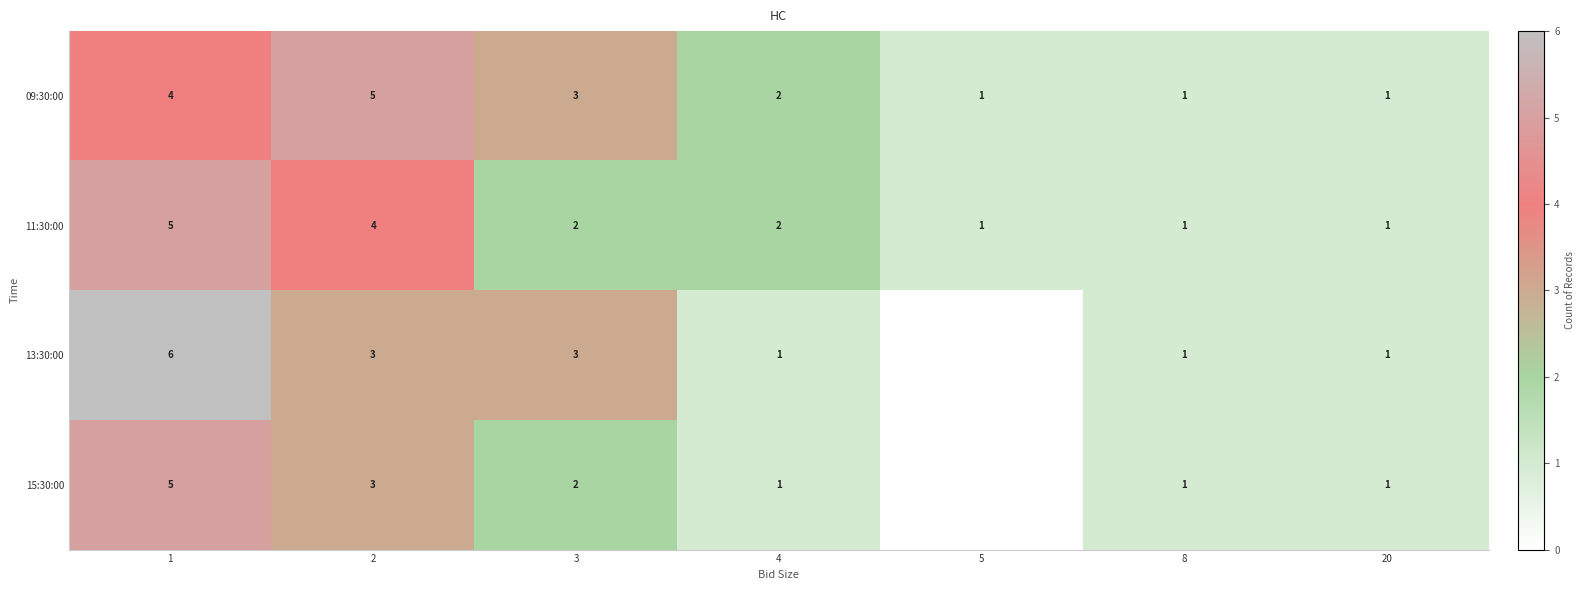

What is the highest value of the 11:30:00 series?

5